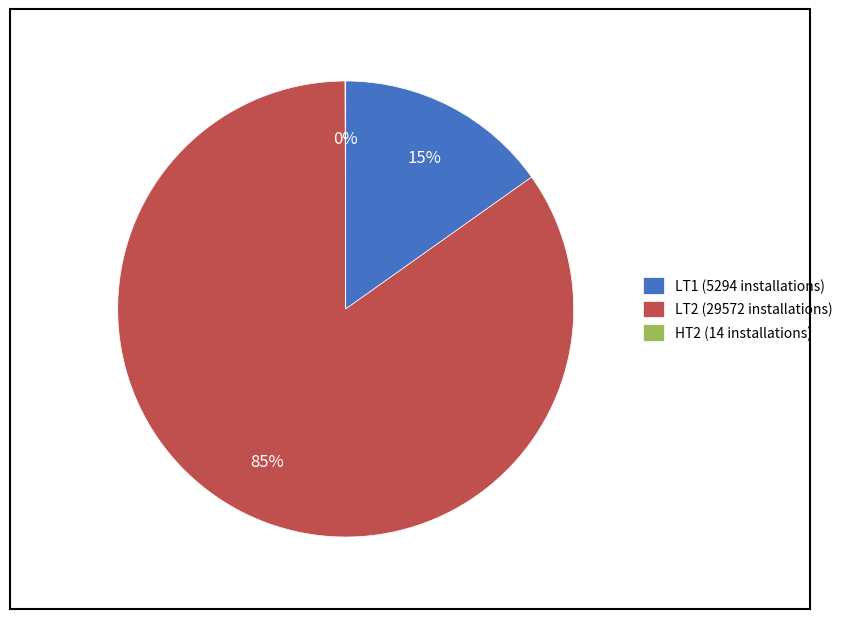

Combined, do LT1 (5294 installations) and LT2 (29572 installations) account for over 50%?

Yes